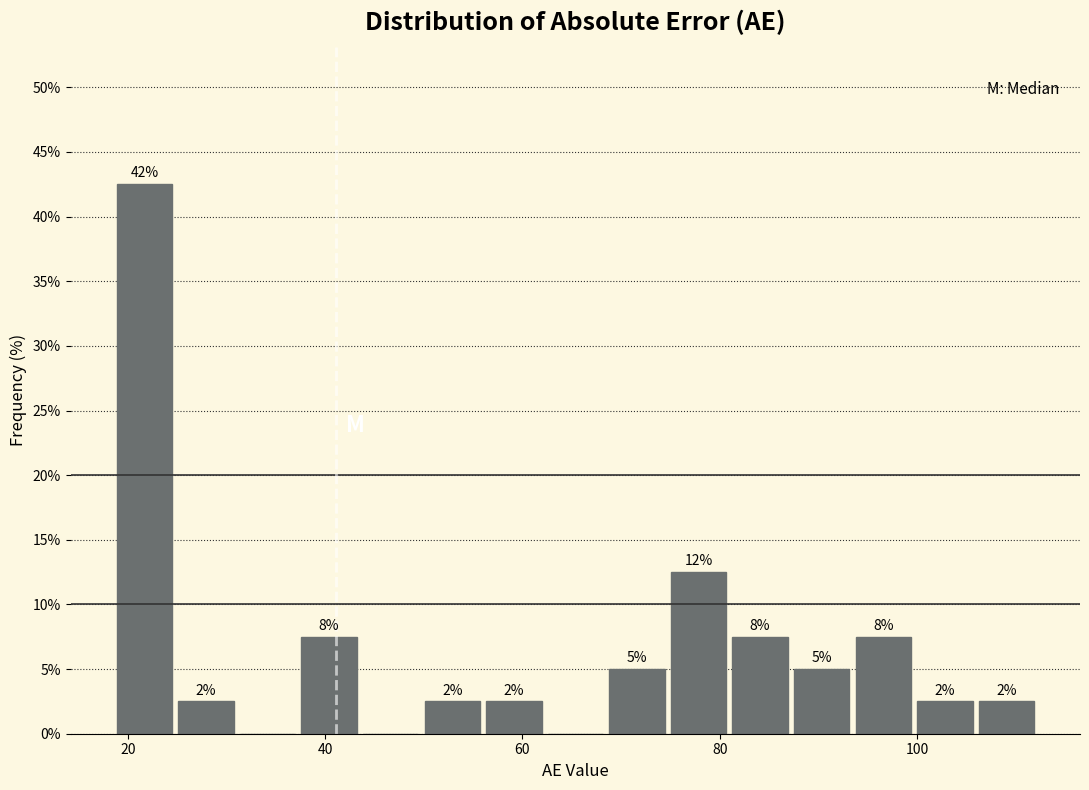

Around what value on the x-axis is the tallest bar? Give the approximate position of its centre, as read against the axis.

22